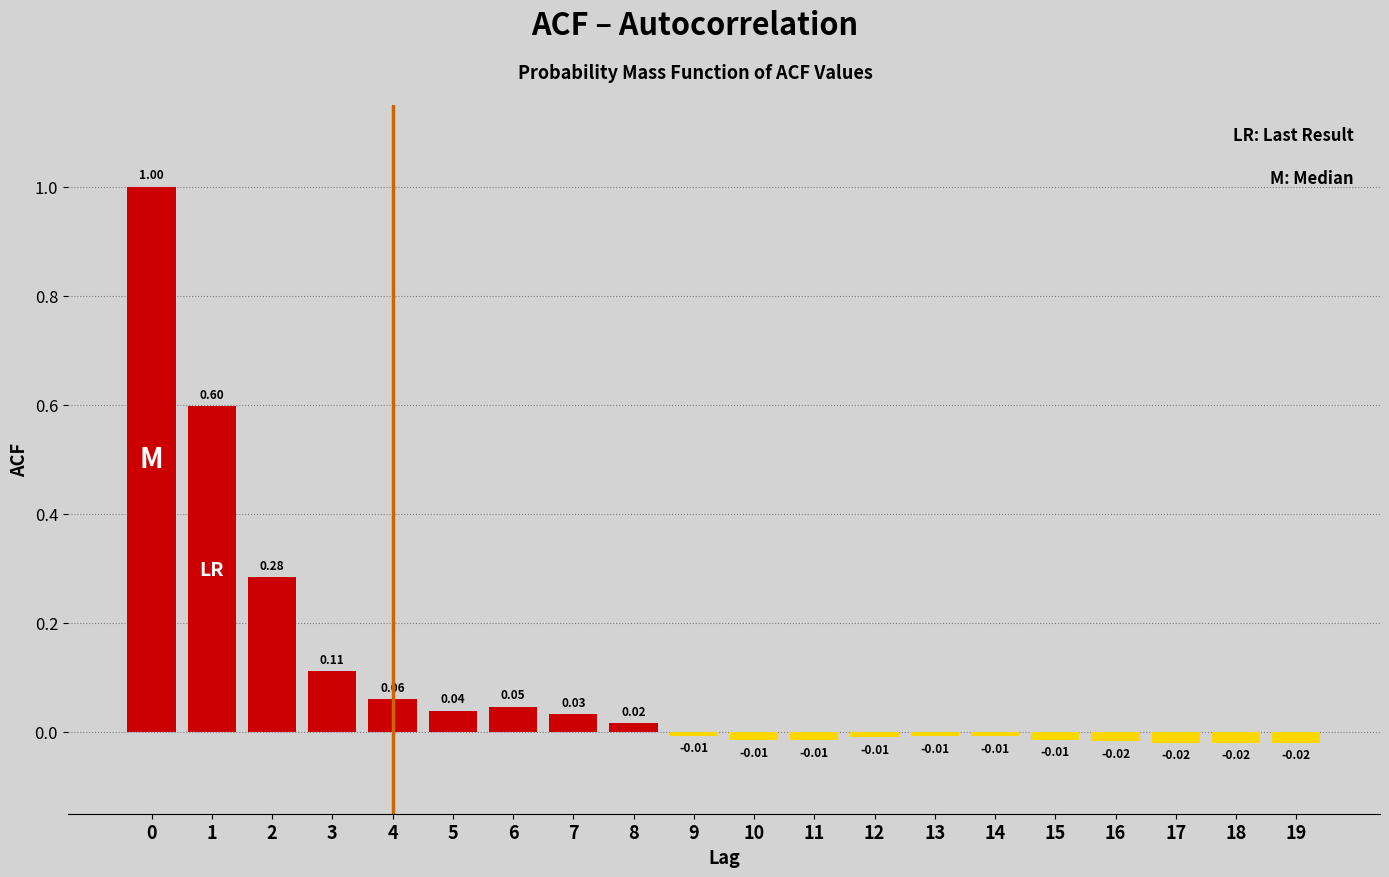

What is the change in value from 2 to 14?

-0.3